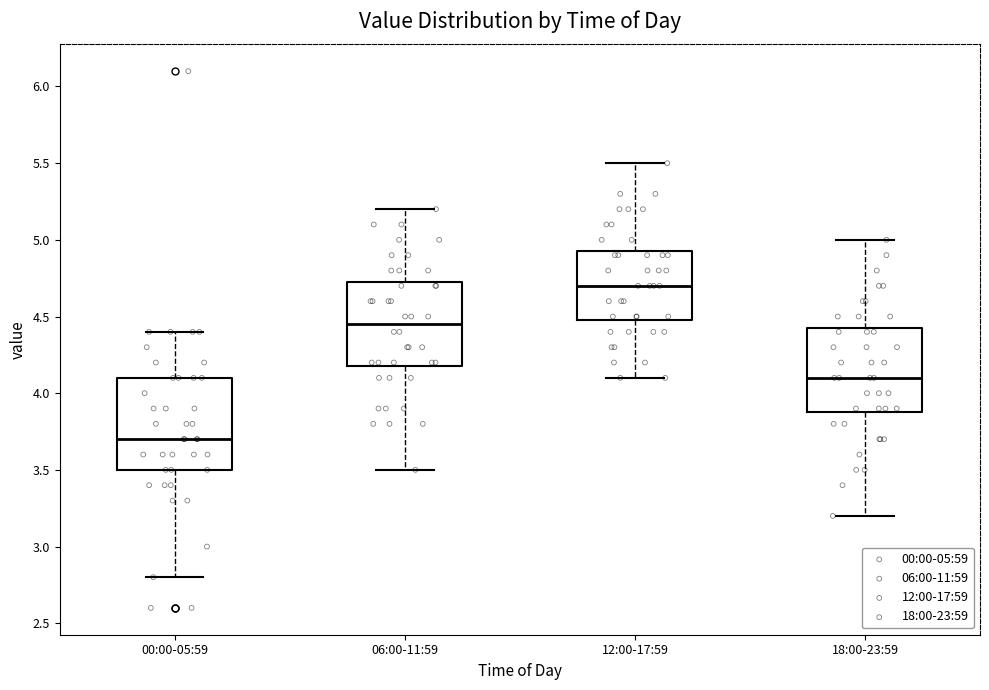

Which box has the highest median line?

12:00-17:59